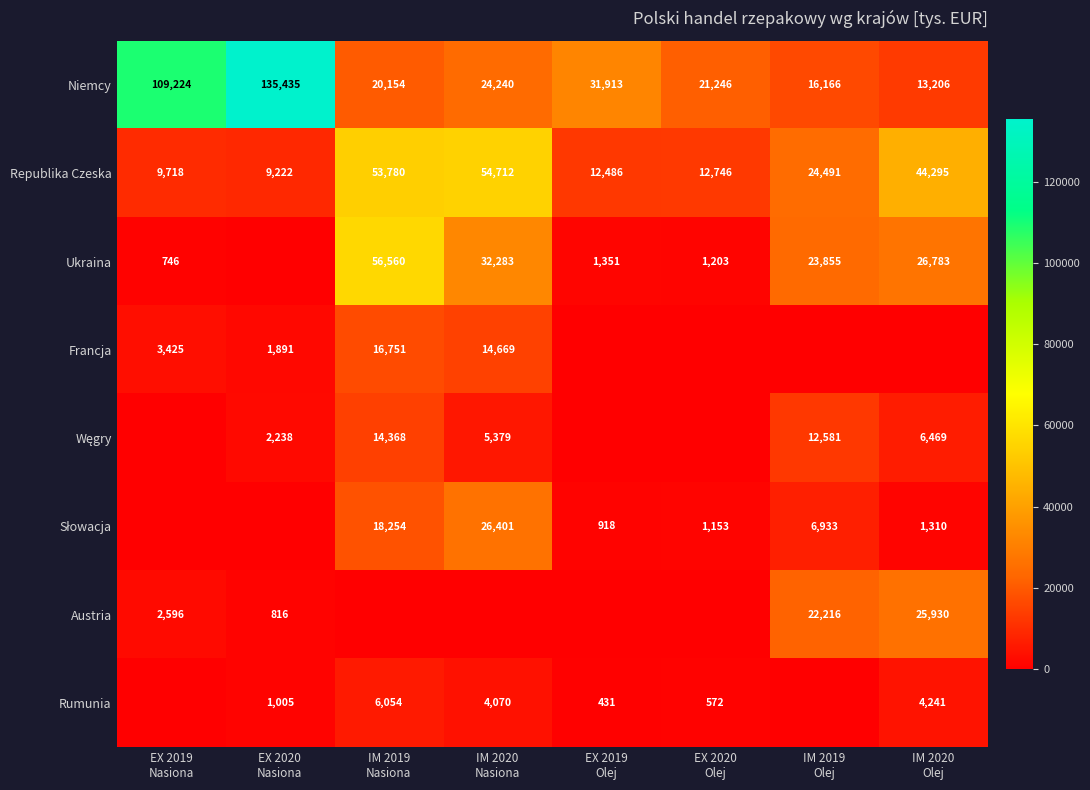

At IM 2020 Olej, list the series in order from largest to smallest.

Republika Czeska, Ukraina, Austria, Niemcy, Węgry, Rumunia, Słowacja, Francja